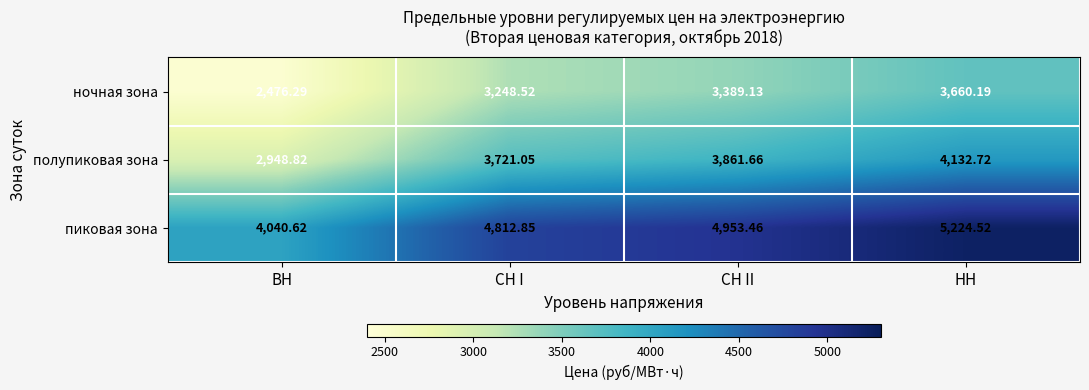

Which category has the highest value across all series?

НН